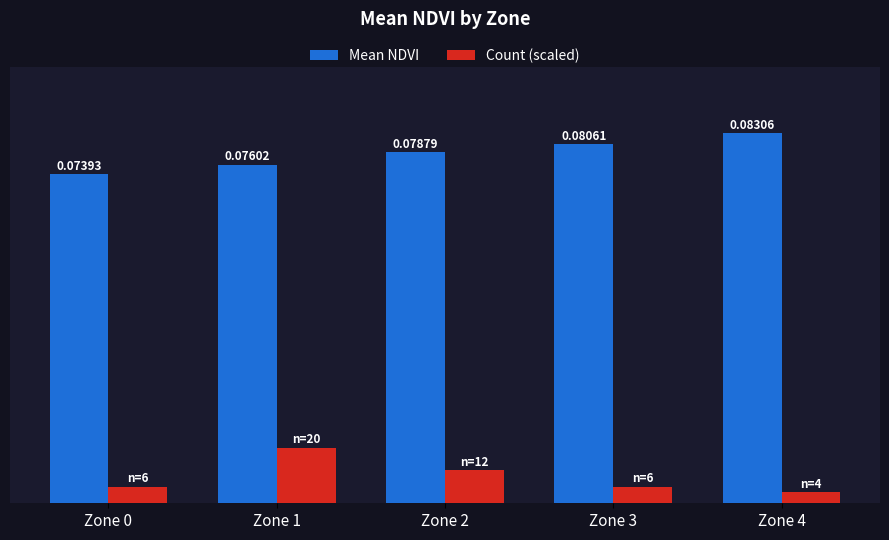

Does the chart contain stacked bars?

No